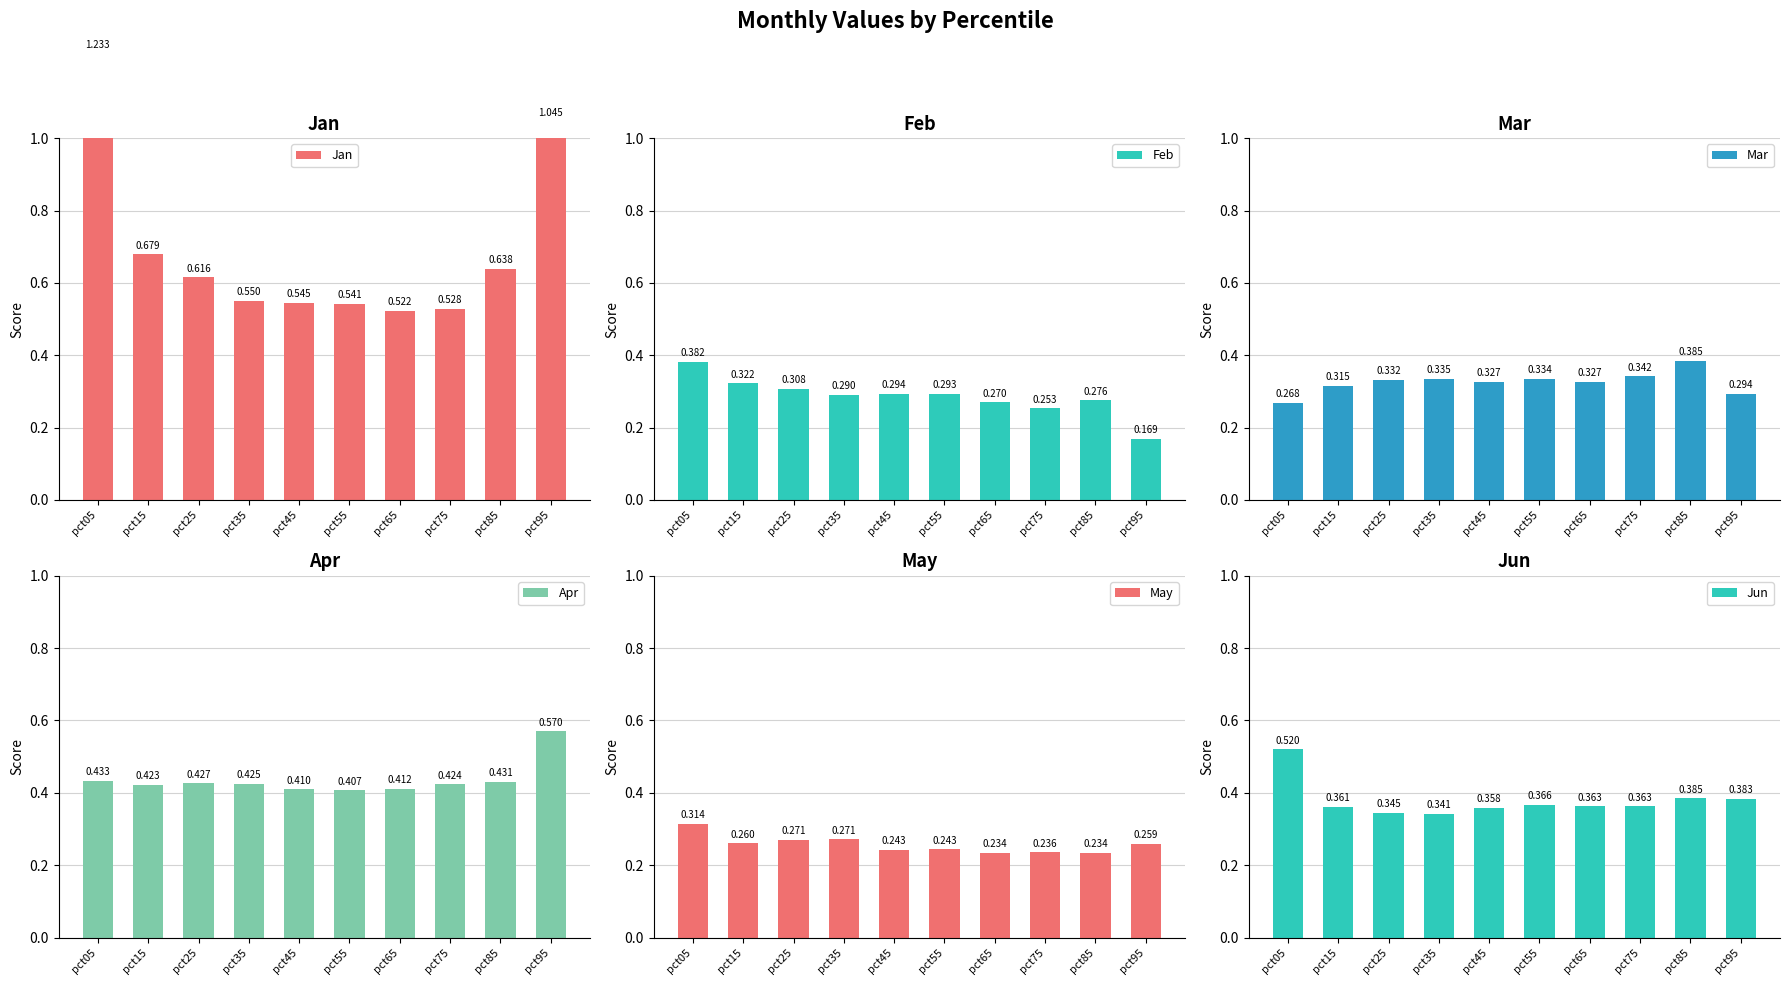

At which label is Feb closest to 0?

pct95